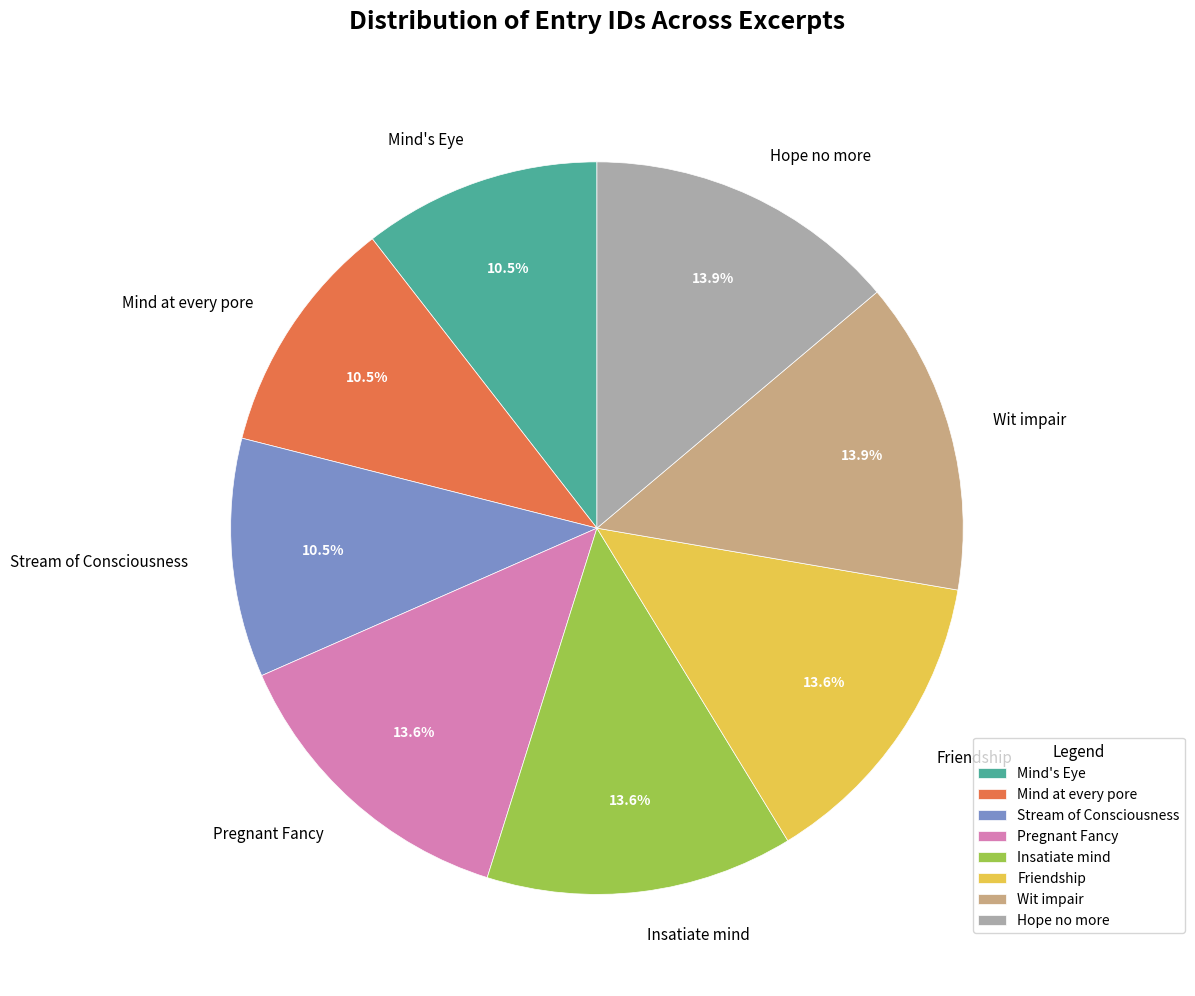

To the nearest percent, what is the difference between the Insatiate mind and Mind at every pore slice percentages?

3%